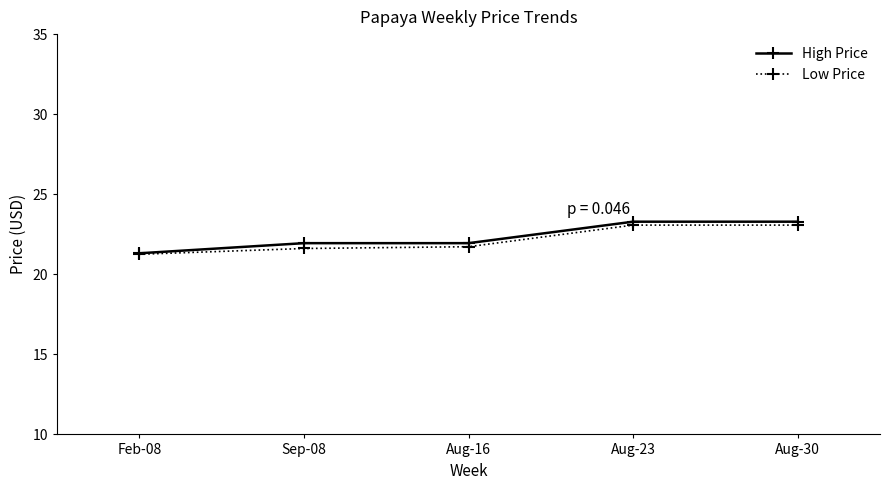

The High Price series shows 21.9 at Aug-16. True or false?

True